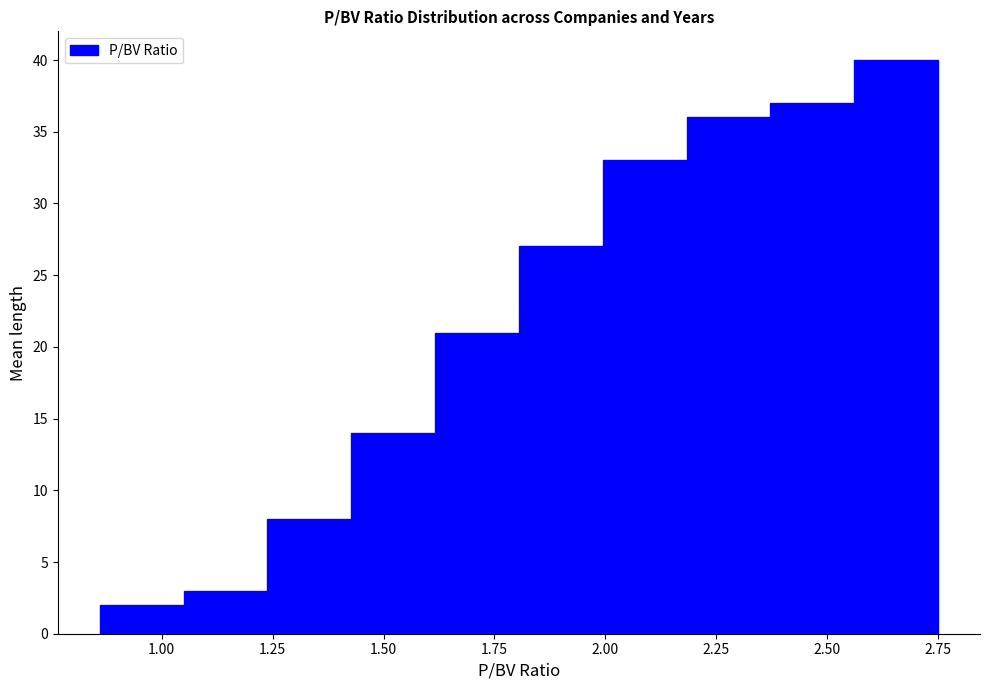

Around what value on the x-axis is the tallest bar? Give the approximate position of its centre, as read against the axis.

2.65